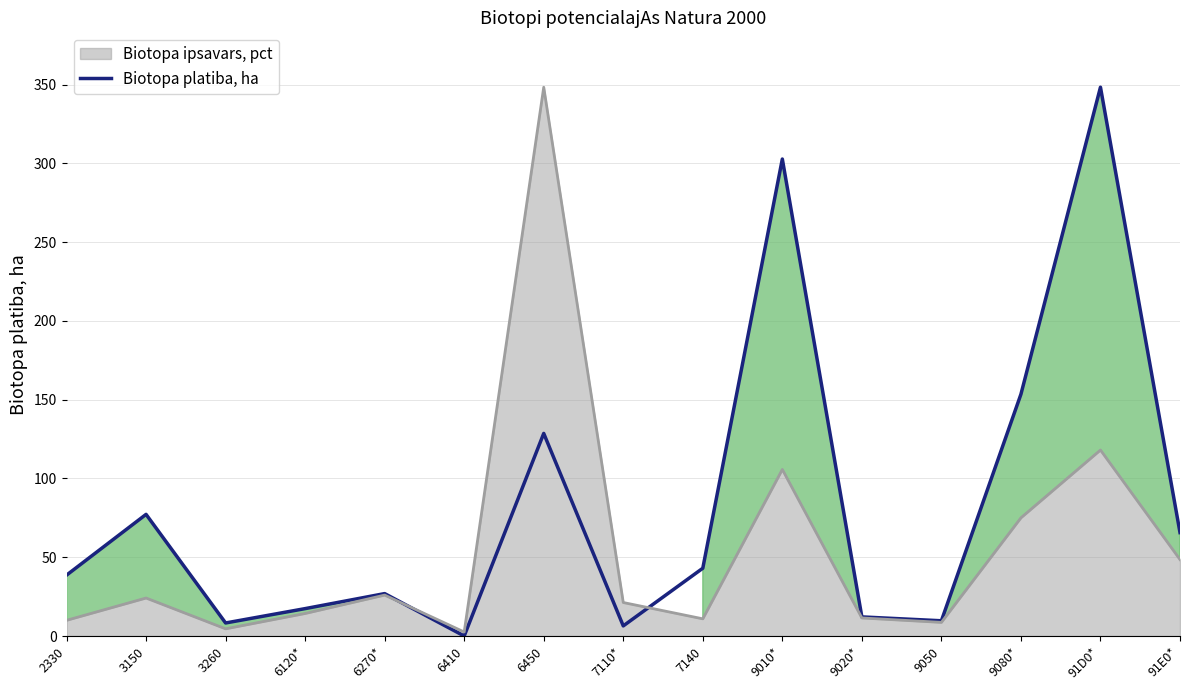

Rank the categories by value from highest to lowest.

91D0*, 9010*, 9080*, 6450, 3150, 91E0*, 7140, 2330, 6270*, 6120*, 9020*, 9050, 3260, 7110*, 6410